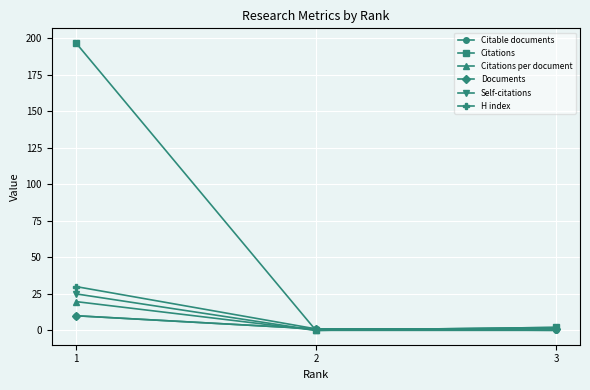

Which series has the largest range (max minus min)?

Citations